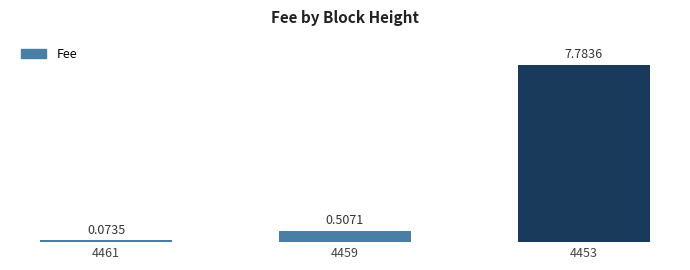

What is the change in value from 4461 to 4453?

+7.7